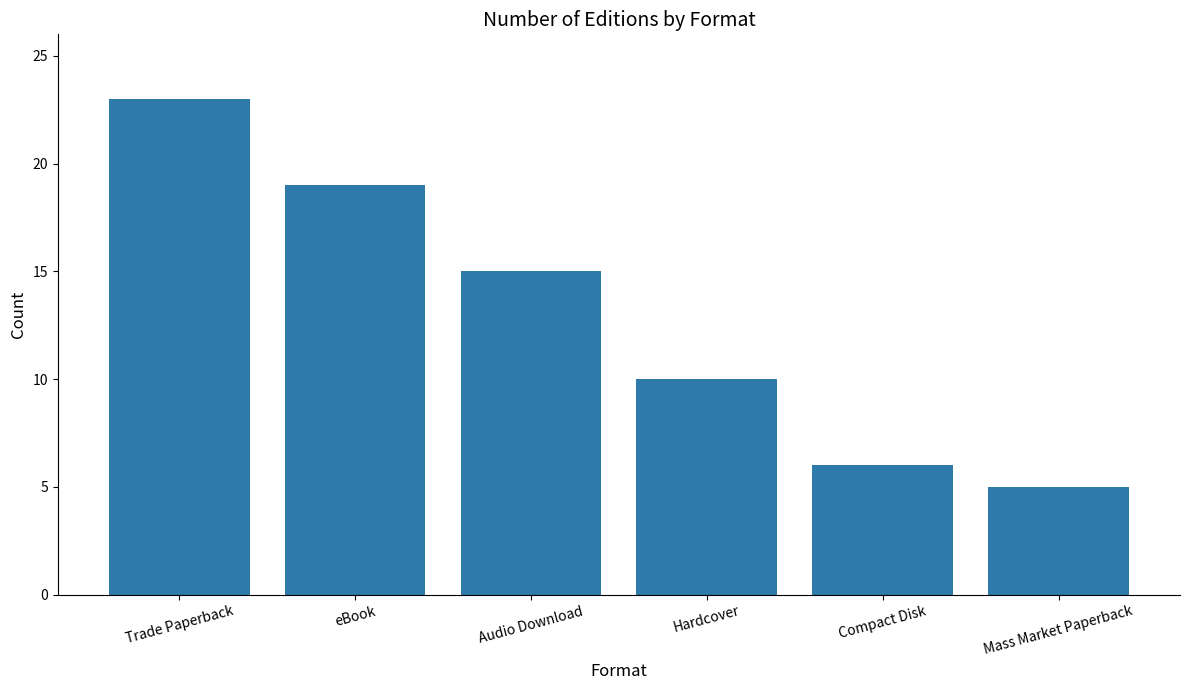

How many bars are there in total?

6